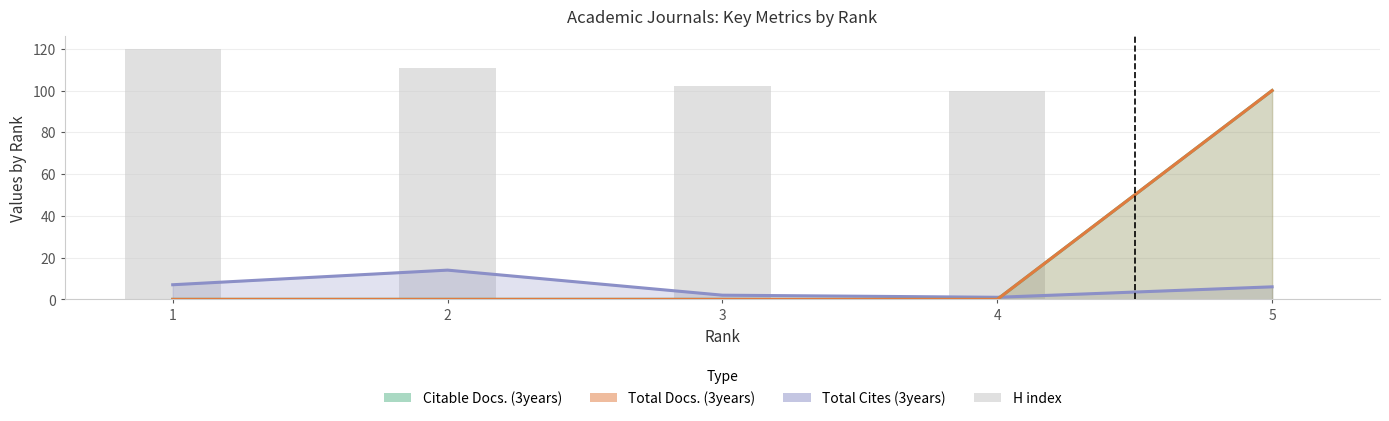

Rank the categories by Total Docs. (3years) value from lowest to highest.

1, 2, 3, 4, 5